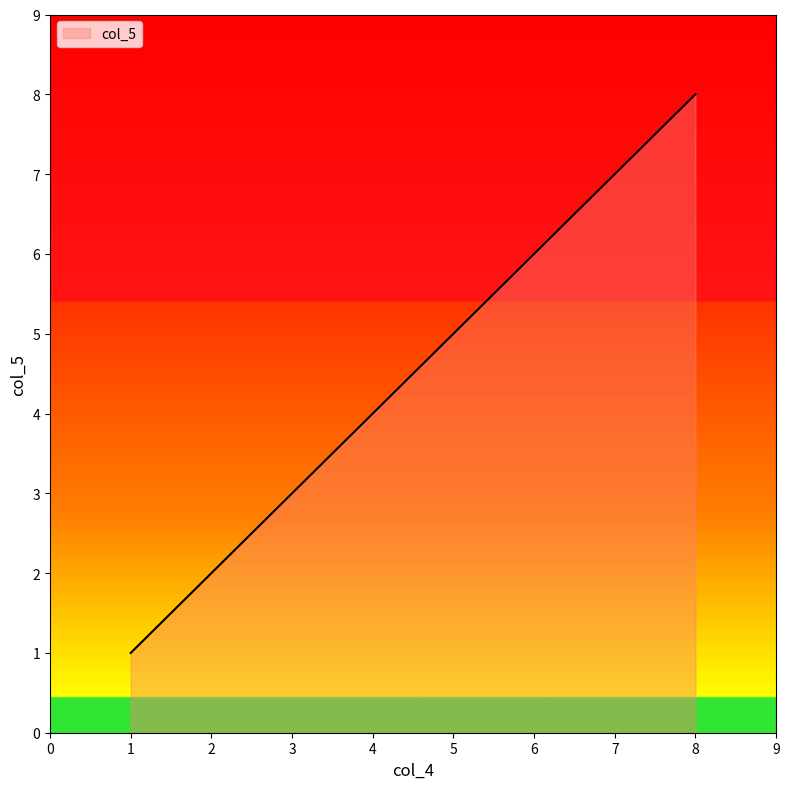

Rank the categories by value from lowest to highest.

1, 2, 3, 4, 5, 6, 7, 8